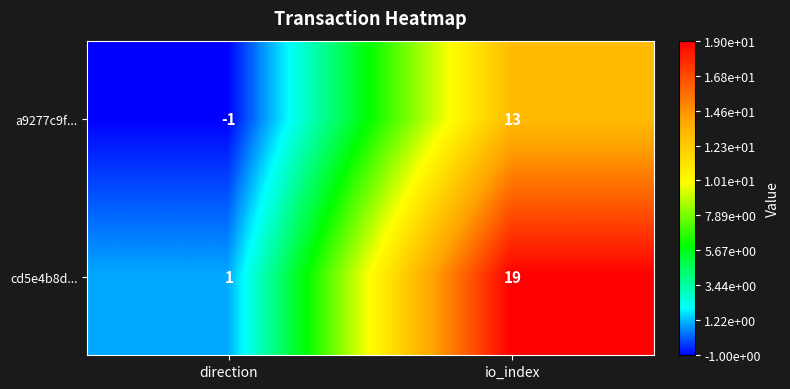

Rank the series by their maximum value, from lowest to highest.

a9277c9f..., cd5e4b8d...